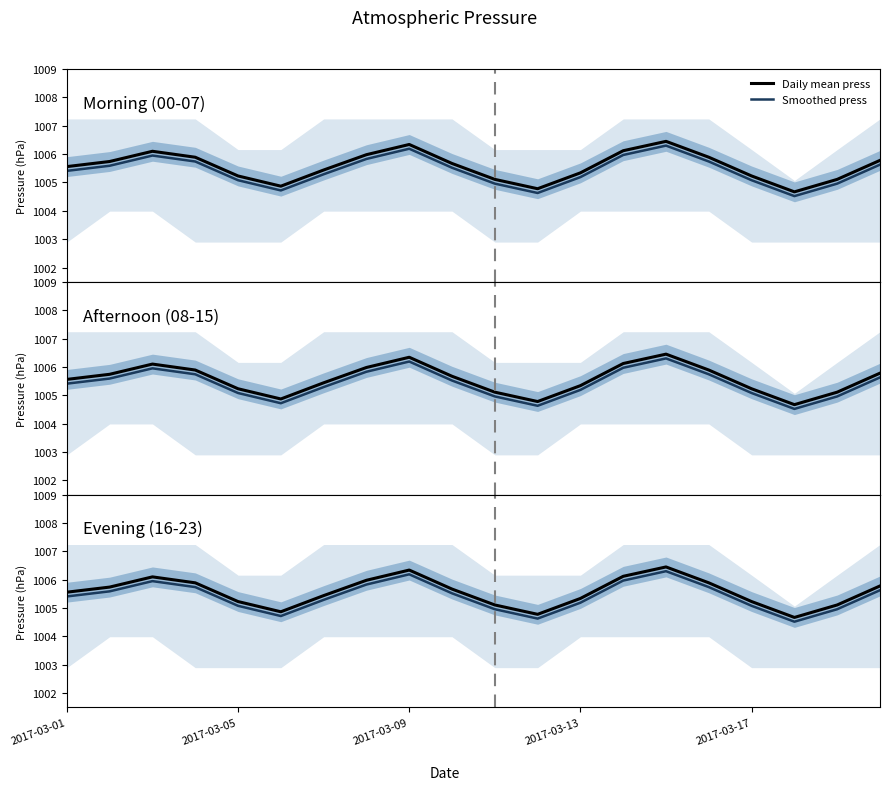

What is the sum of the Smoothed press values at 12 and 9?

2010.7